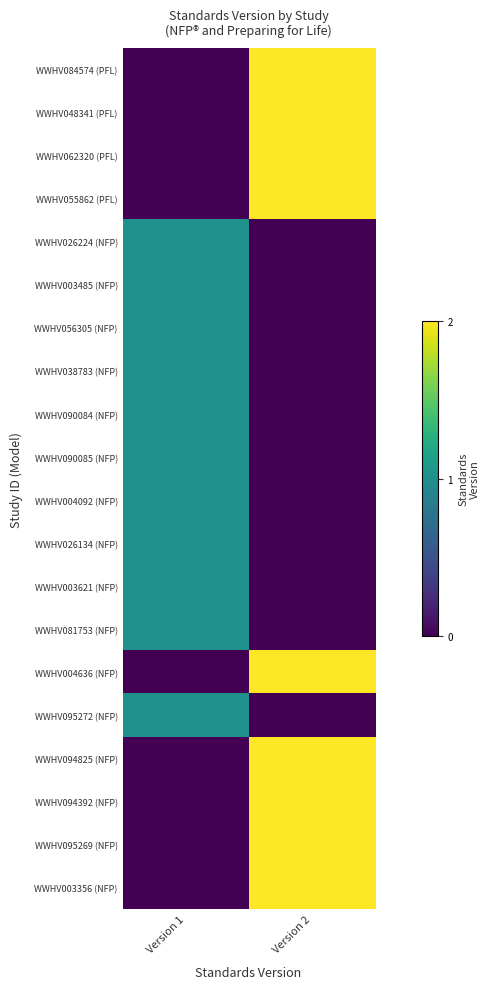

Which series has the widest spread of values?

WWHV084574 (PFL)